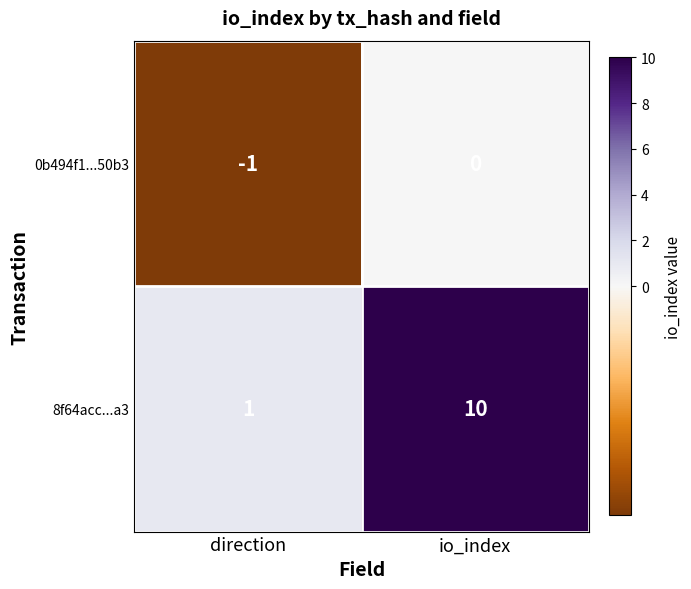

True or false: 0b494f1...50b3 has a value of 0 at direction.

False